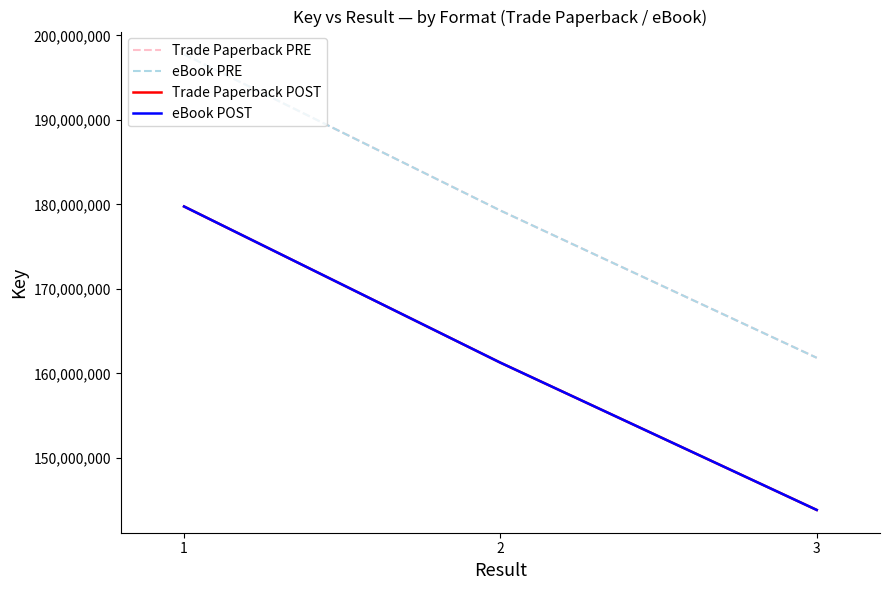

What is the sum of all eBook POST values?

484873387